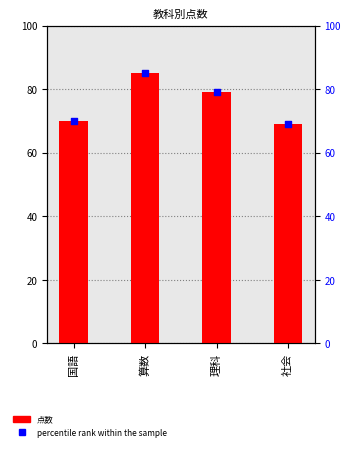

At which category is the sum across all series the highest?

算数